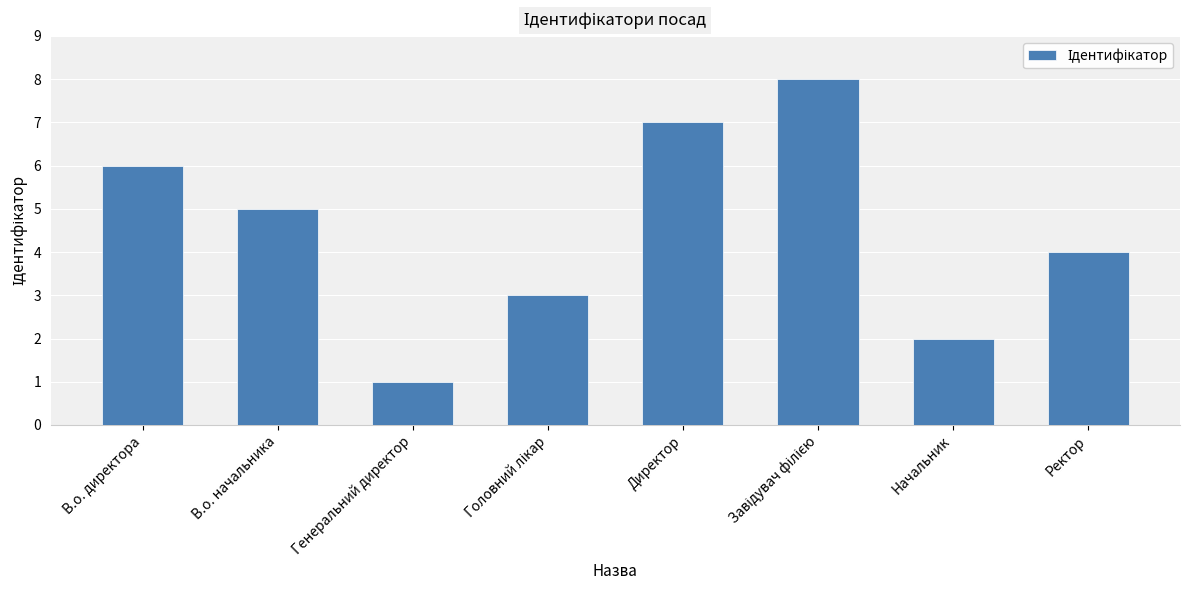

Reading left to right, what are all the values shown in this chart?

6	5	1	3	7	8	2	4